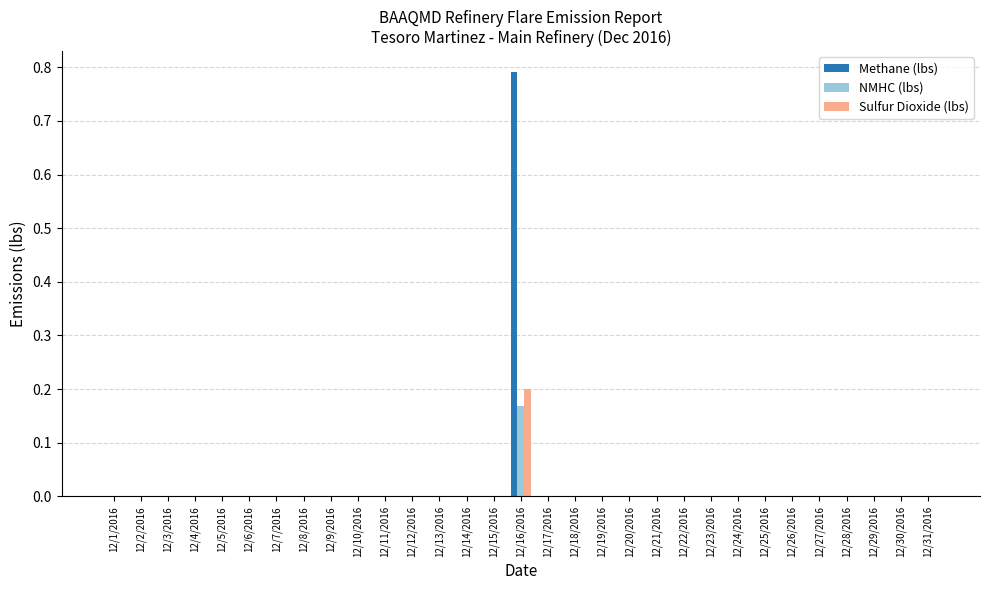

What are all the series names shown in the legend?

Methane (lbs), NMHC (lbs), Sulfur Dioxide (lbs)